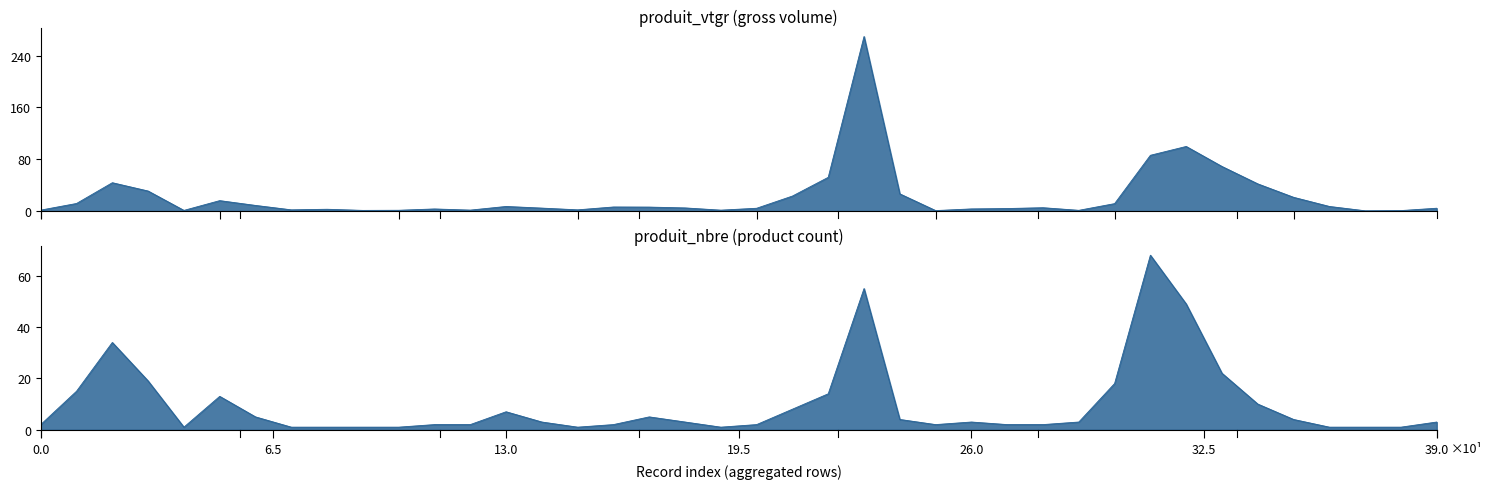

Which series has the largest total across all categories?

produit_vtgr